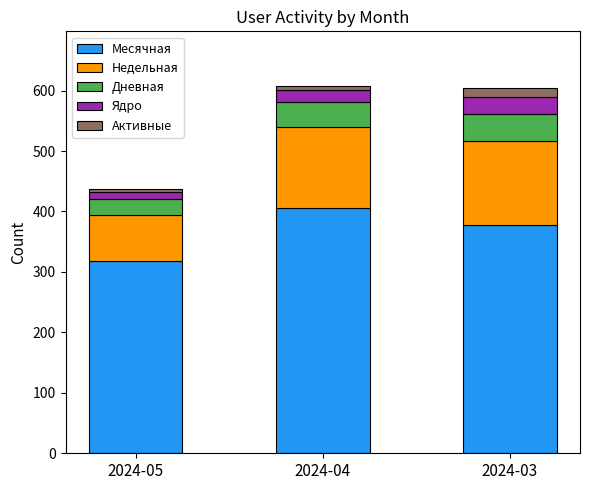

What is the lowest value of the Месячная series?

318